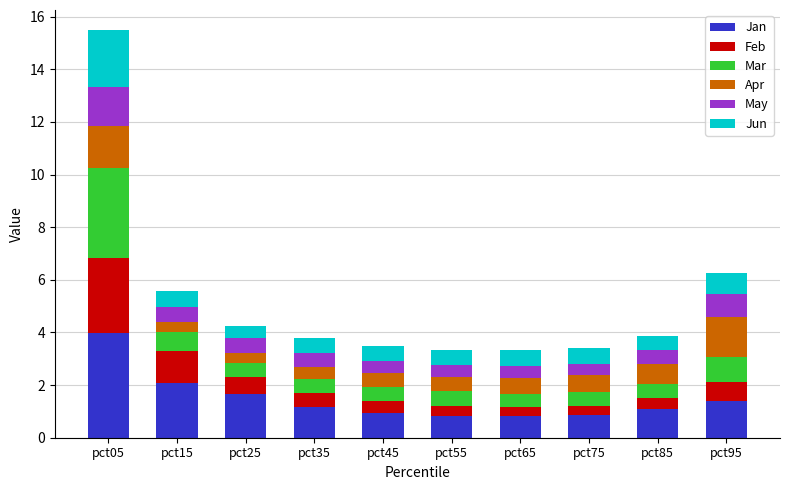

At which category is the sum across all series the highest?

pct05